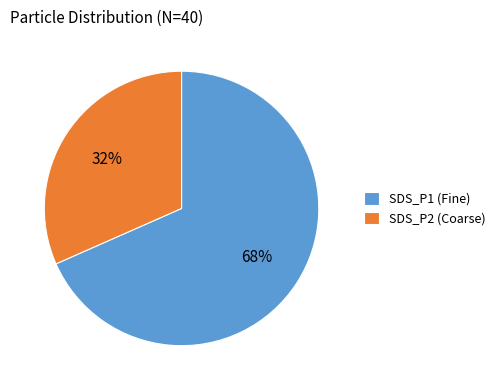

Is there any slice that represents more than half of the pie?

Yes